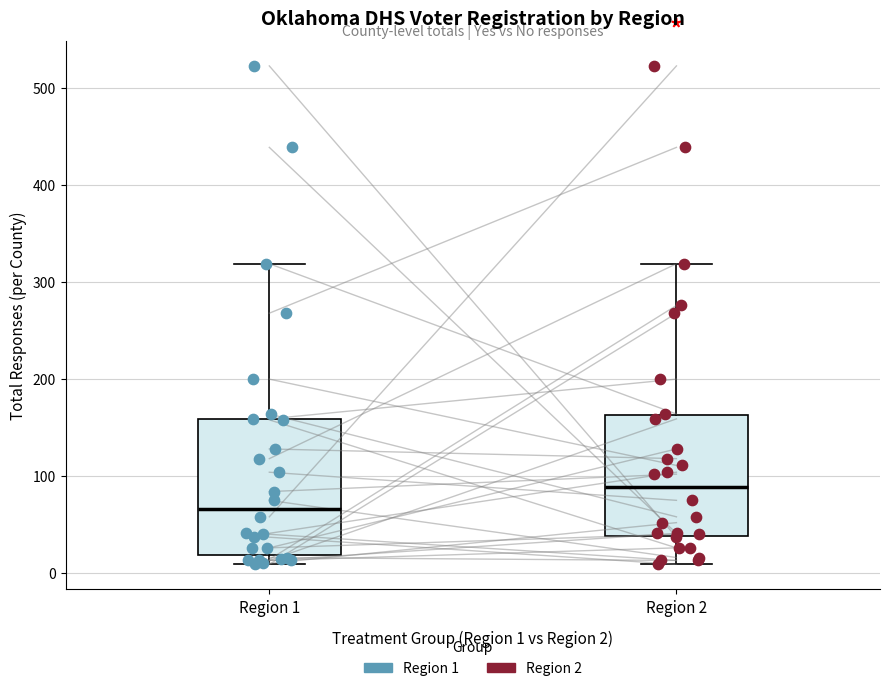

Reading left to right, read every box against the y-axis: the position of its median line, the range the box covers, and the ends of its whiskers. The values are not printed on the chart, so give them approximately, as read against the axis.

Region 1: median 70, box 20 to 160, whiskers 10 to 320
Region 2: median 90, box 40 to 160, whiskers 10 to 320